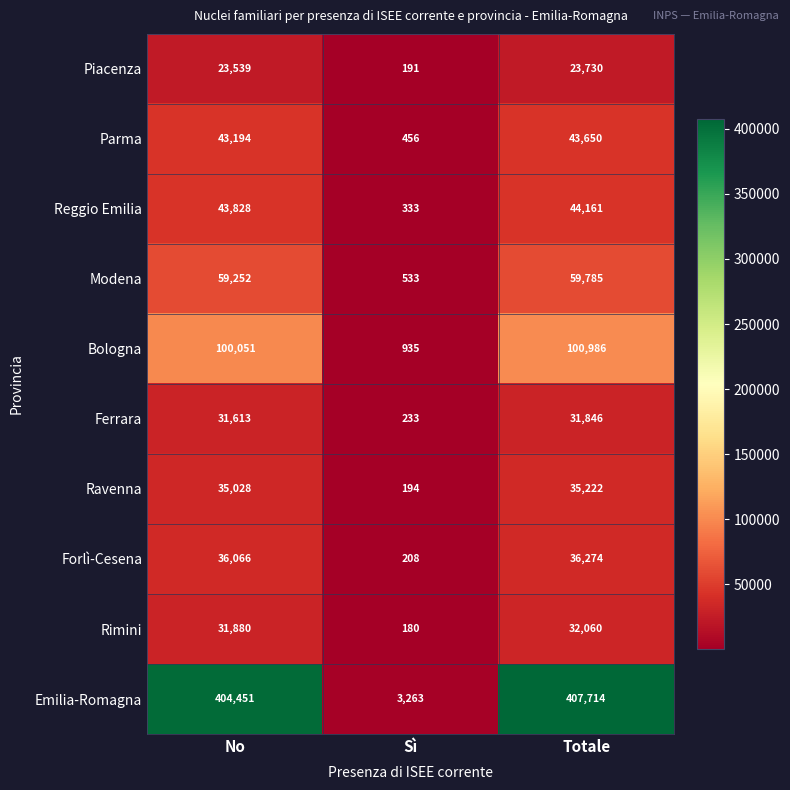

True or false: Piacenza has a value of 32841 at Totale.

False